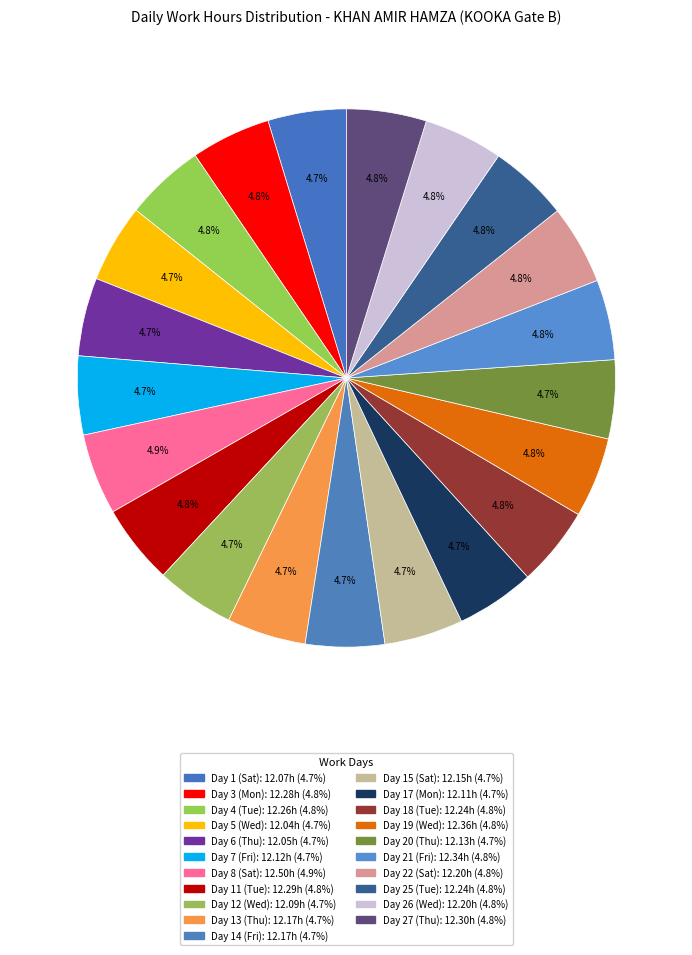

How many slices are in this pie chart?

21